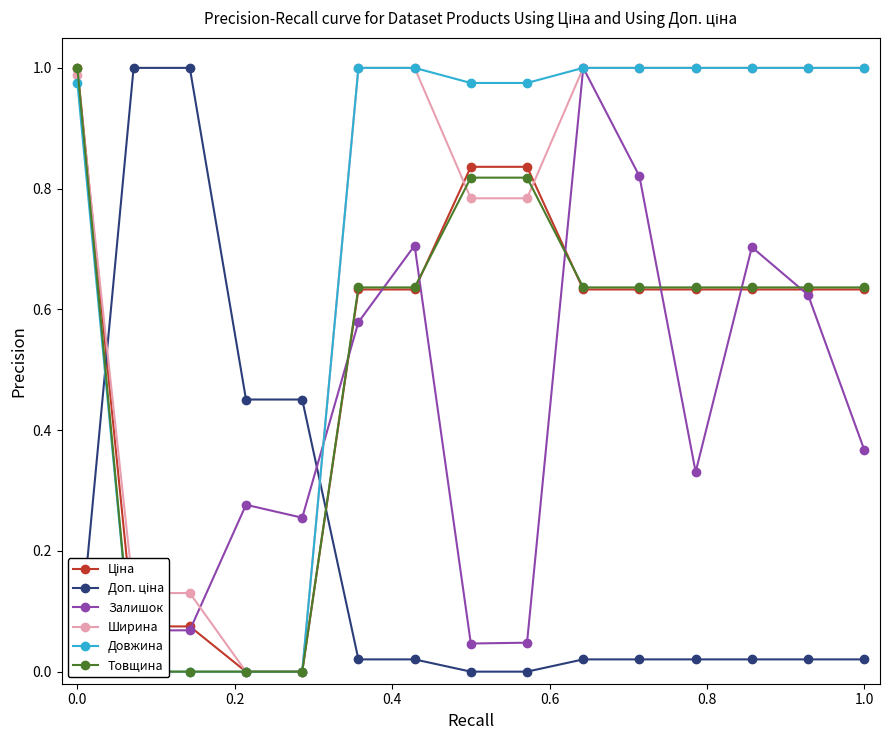

How many values in the Ширина series are below 1?

7